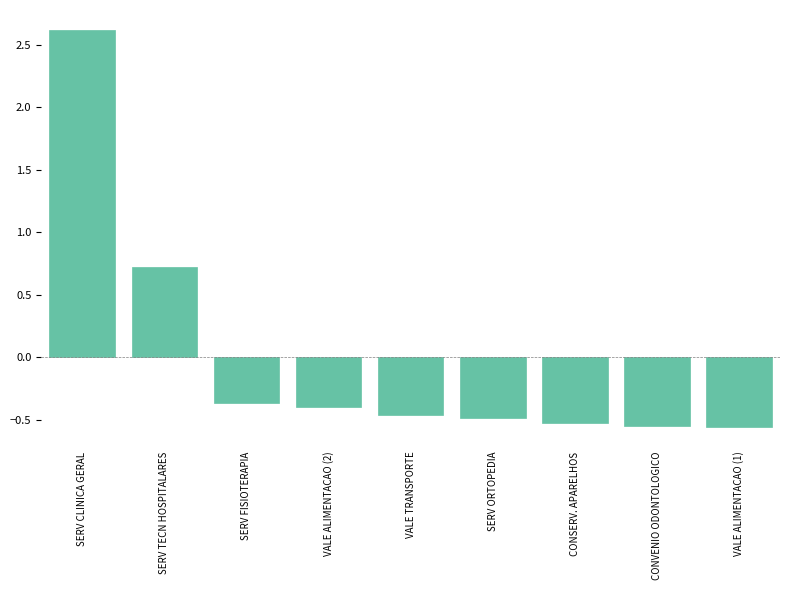

Does the chart contain stacked bars?

No